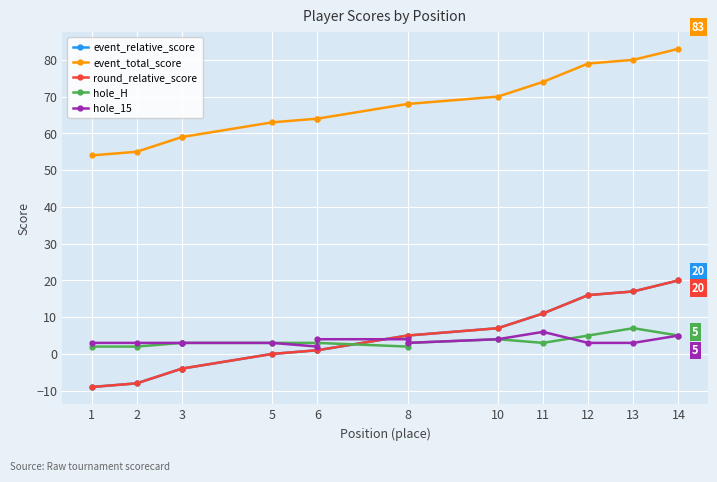

What is the difference between the highest and lowest values at 1?

63